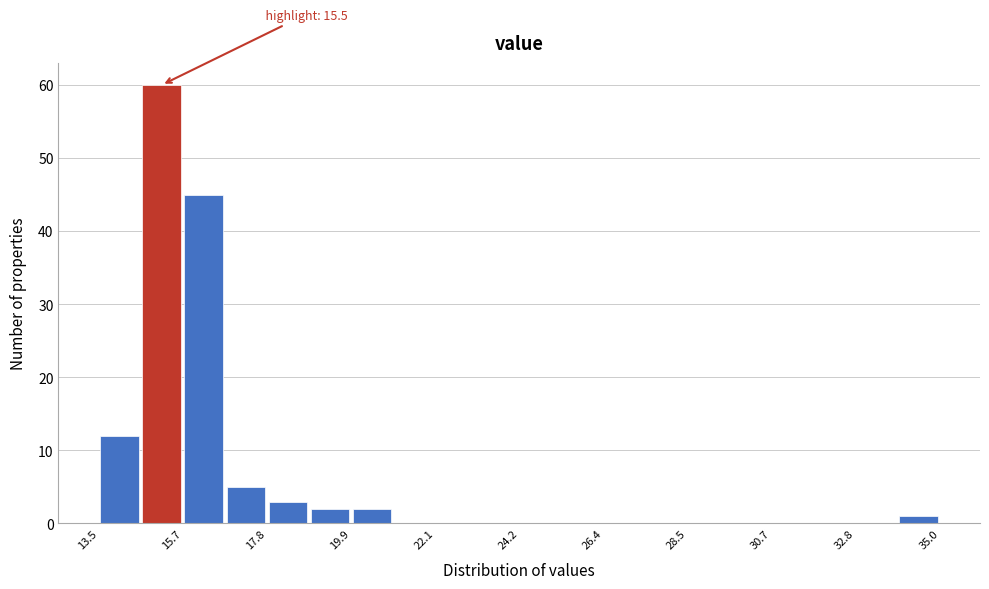

Around what value on the x-axis is the tallest bar? Give the approximate position of its centre, as read against the axis.

15.0